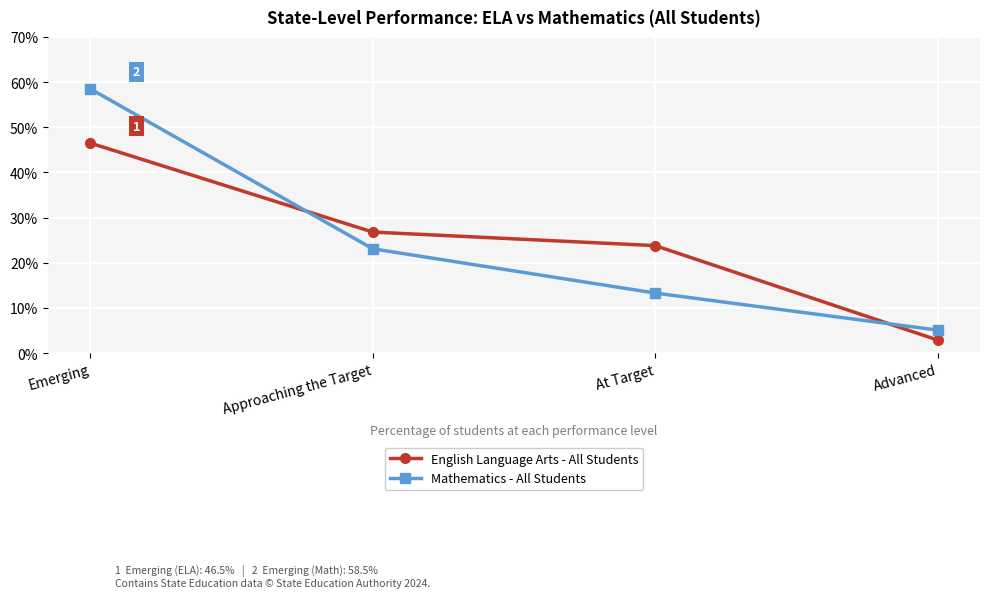

How many intersections are there between English Language Arts - All Students and Mathematics - All Students?

2